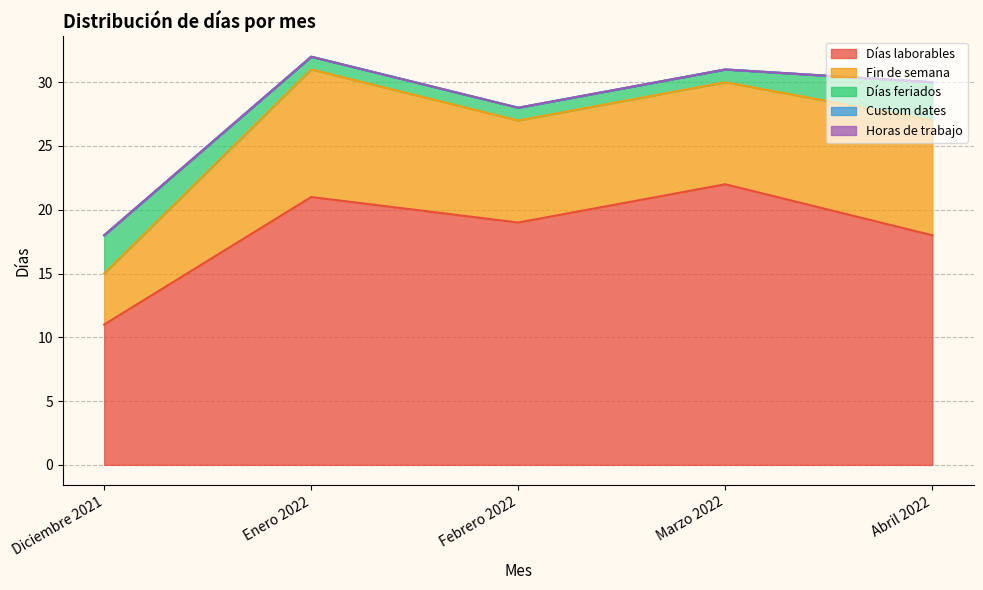

True or false: Horas de trabajo and Custom dates intersect in this chart.

False